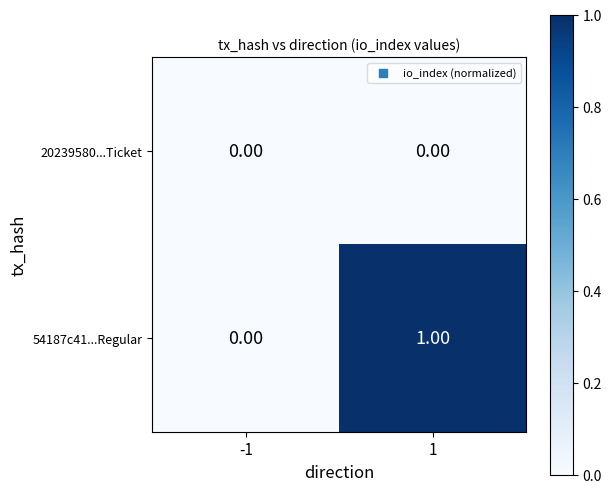

What is the difference between the highest and lowest values at 1?

1